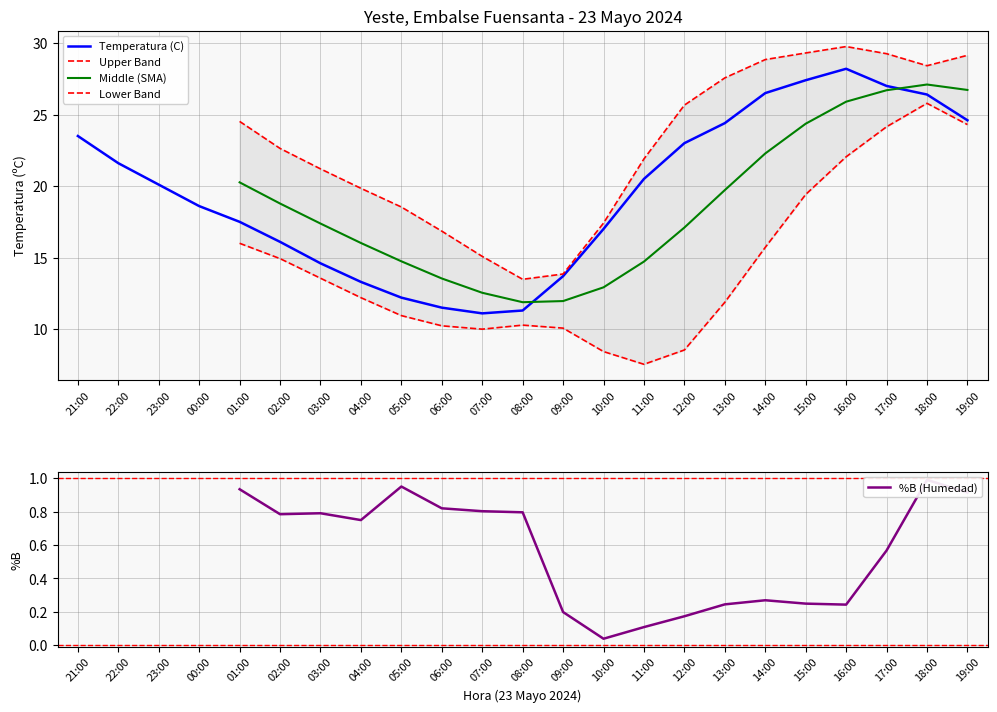

What is the sum of the values at 06:00 and 01:00?

29.0